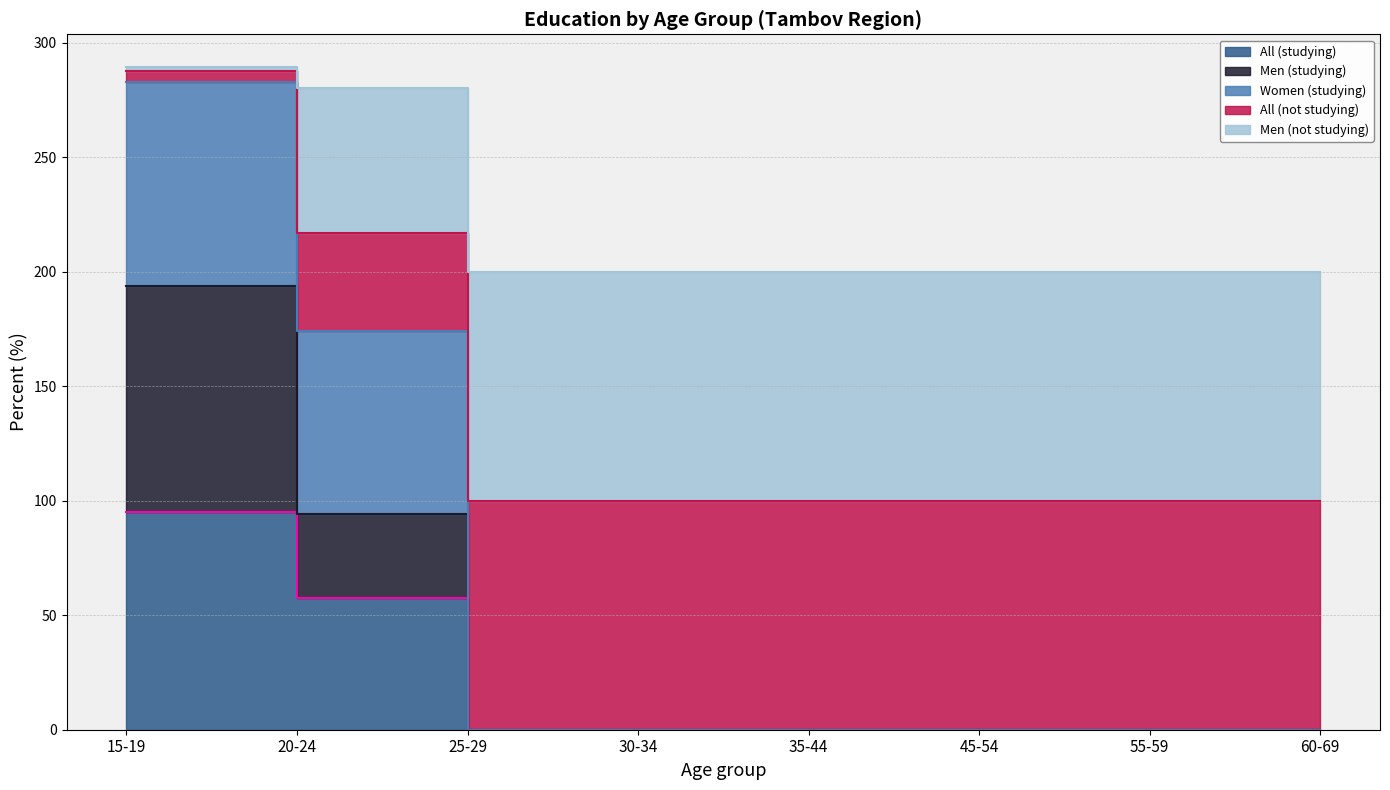

What is the total value across all series at 25-29?

200.0